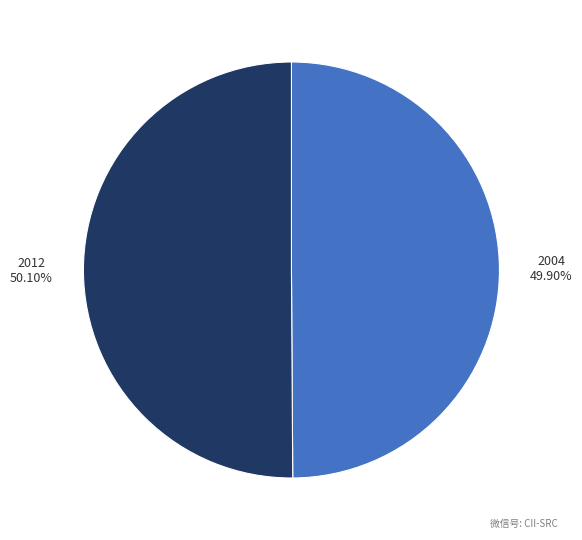

How many slices are in this pie chart?

2